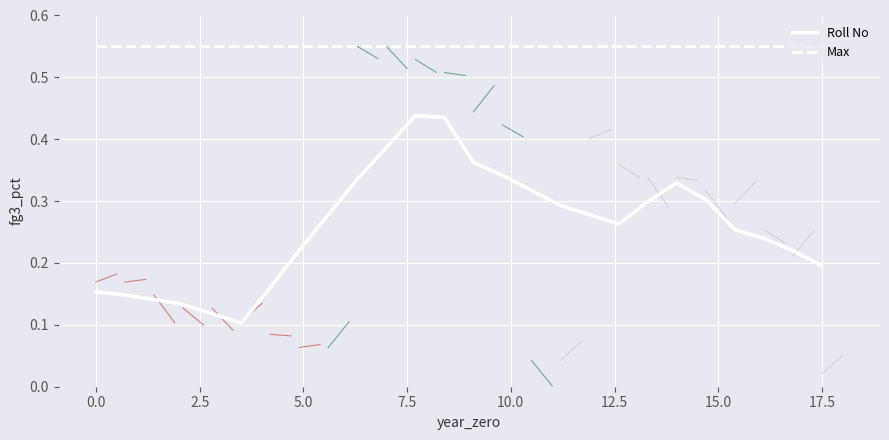

How many series are shown in this chart?

2